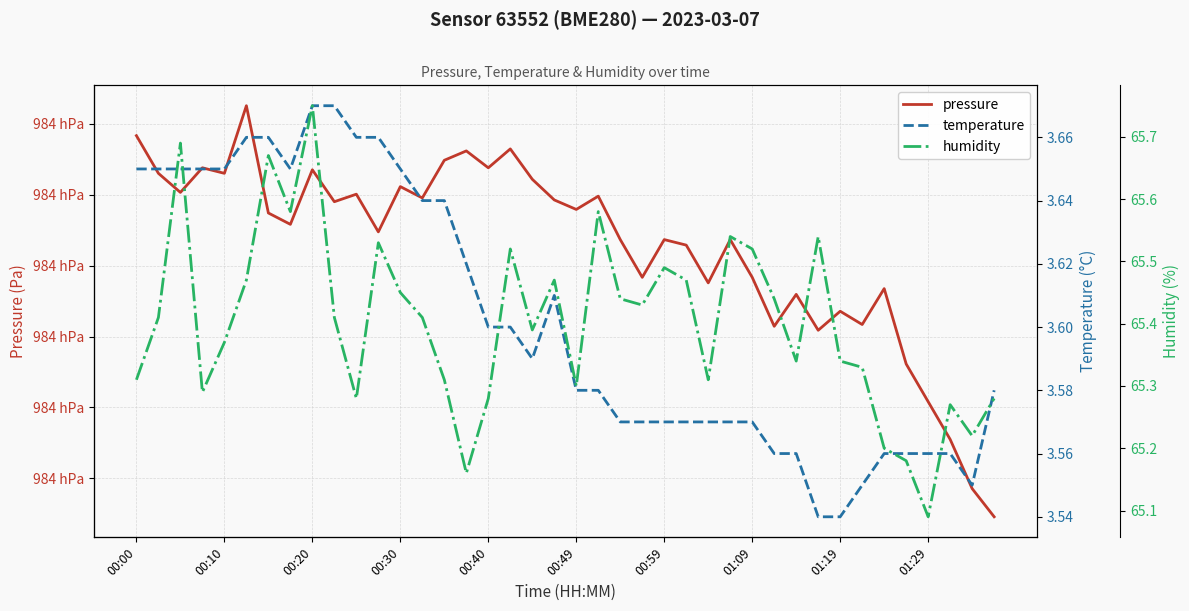

What is the difference between the highest and lowest values at 00:10?

98429.4